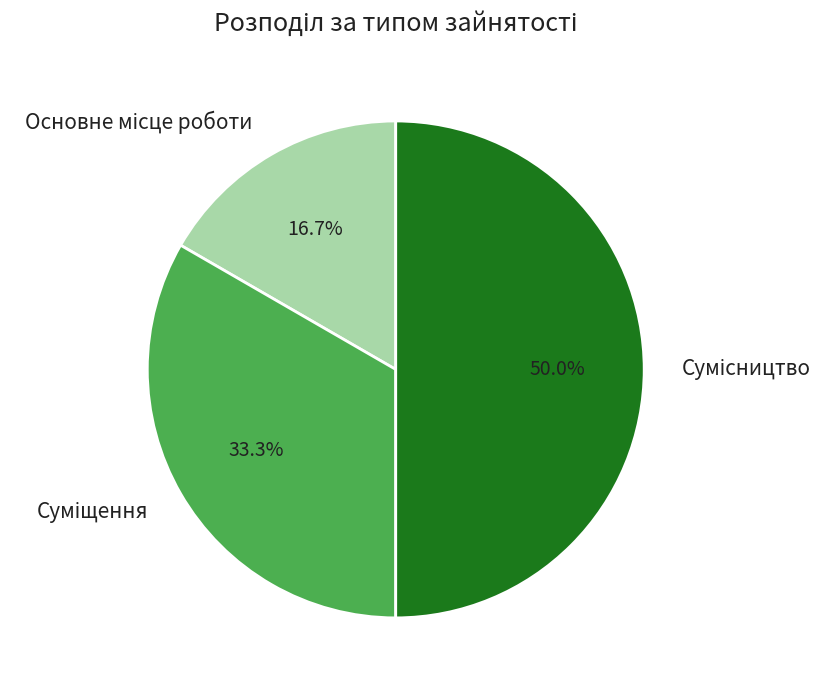

To the nearest percent, what is the difference between the largest and smallest slice percentages?

33%